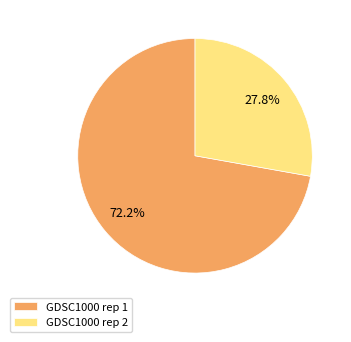

Rank the categories by value from highest to lowest.

GDSC1000 rep 1, GDSC1000 rep 2